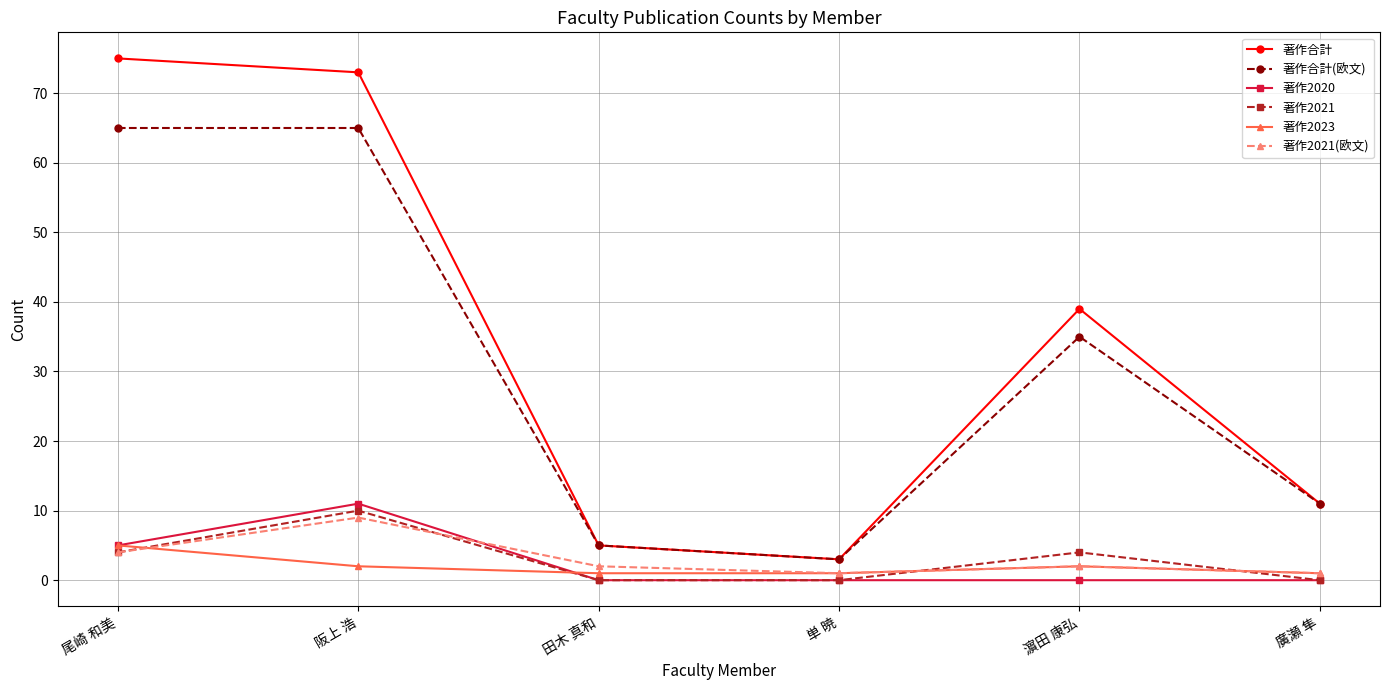

Which series has the largest range (max minus min)?

著作合計